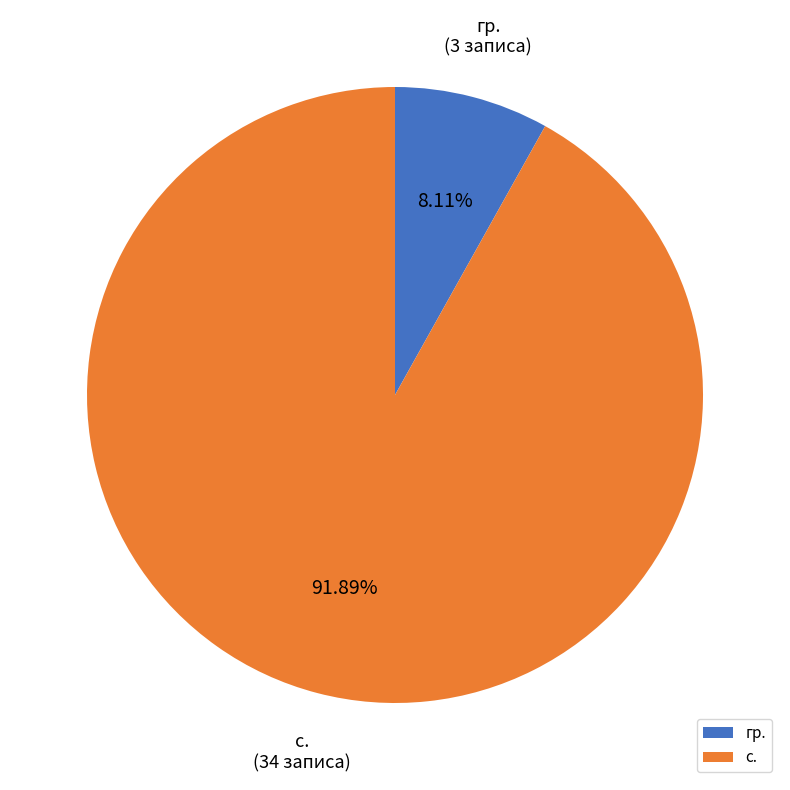

What percentage is the с. slice, to the nearest percent?

92%